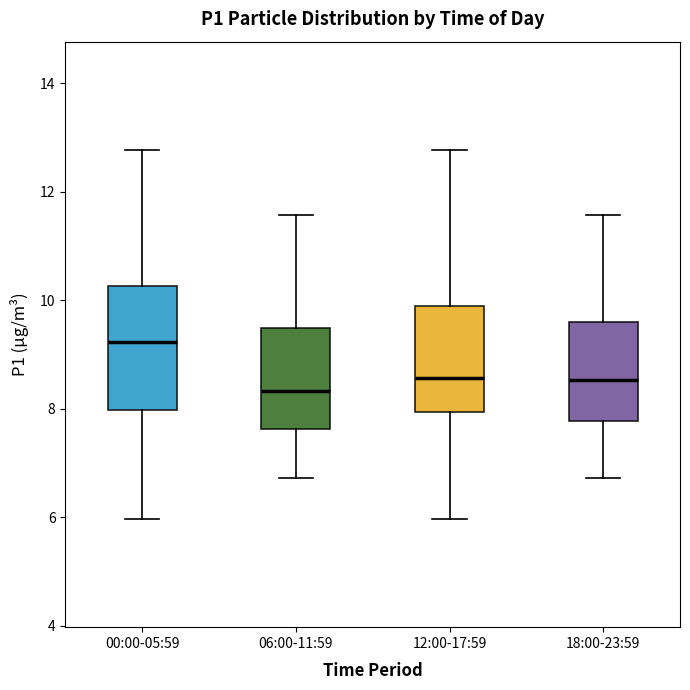

Reading left to right, read every box against the y-axis: the position of its median line, the range the box covers, and the ends of its whiskers. The values are not printed on the chart, so give them approximately, as read against the axis.

00:00-05:59: median 9.2, box 8.0 to 10.2, whiskers 6.0 to 12.8
06:00-11:59: median 8.4, box 7.6 to 9.4, whiskers 6.8 to 11.6
12:00-17:59: median 8.6, box 8.0 to 10.0, whiskers 6.0 to 12.8
18:00-23:59: median 8.6, box 7.8 to 9.6, whiskers 6.8 to 11.6